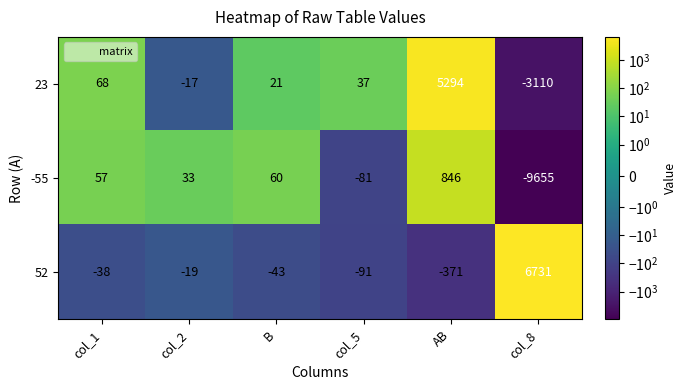

Rank the series at col_2 from highest to lowest value.

-55, 23, 52